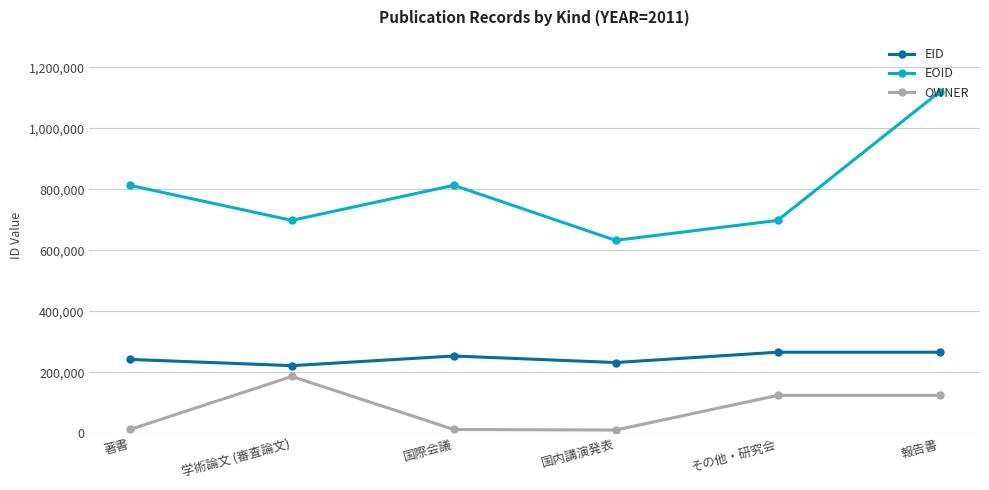

Rank the series by their average value, from highest to lowest.

EOID, EID, OWNER